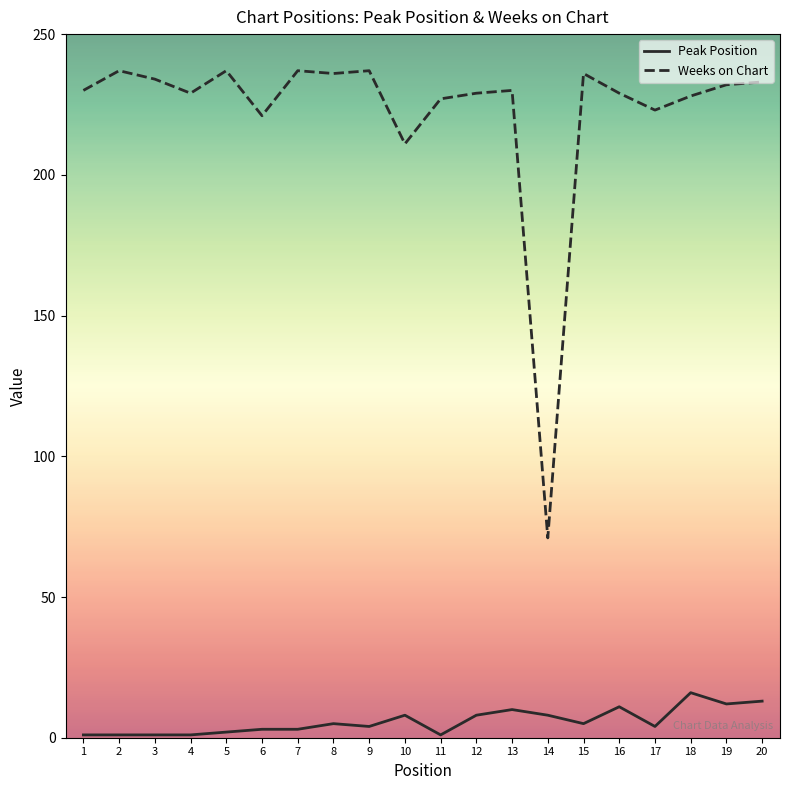

What is the maximum value shown in the chart?

237